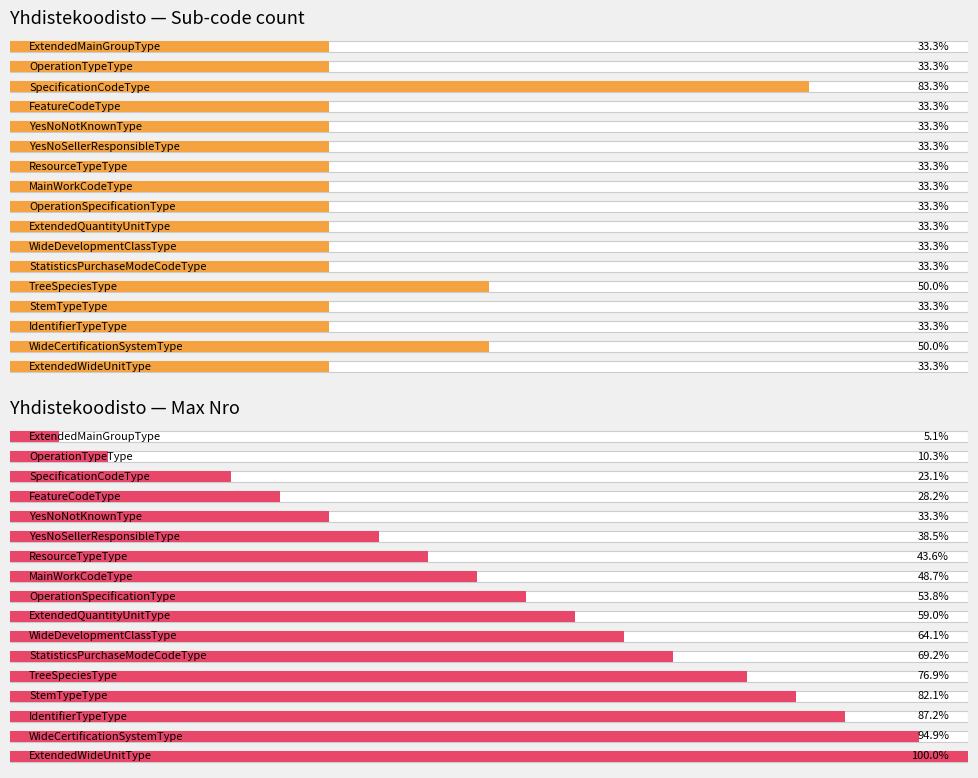

Is it true that Yhdistekoodisto — Max Nro equals 32 at 13?

True